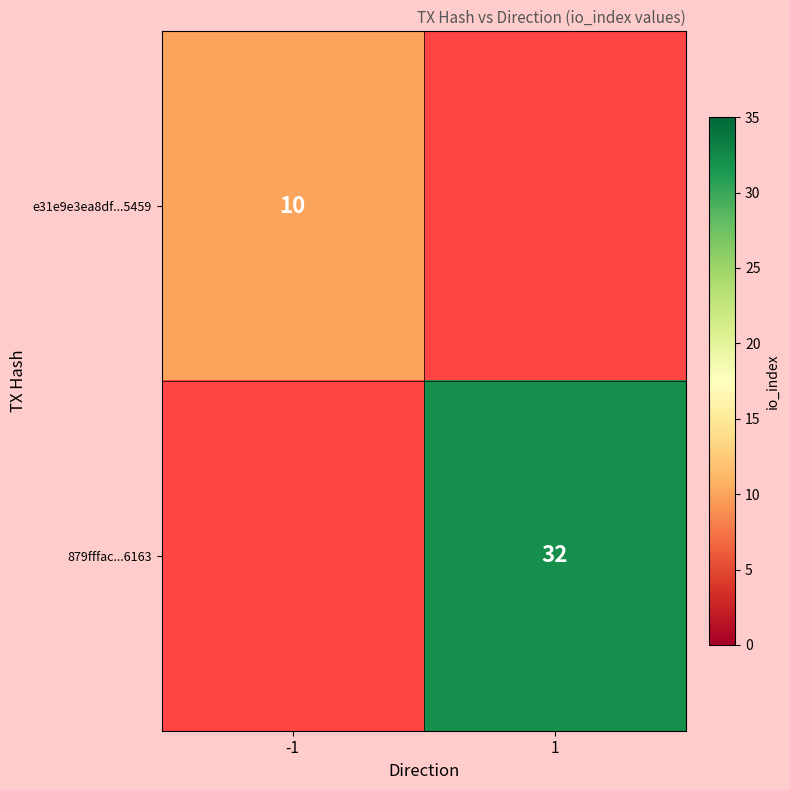

The e31e9e3ea8df...5459 series shows 10 at -1. True or false?

True